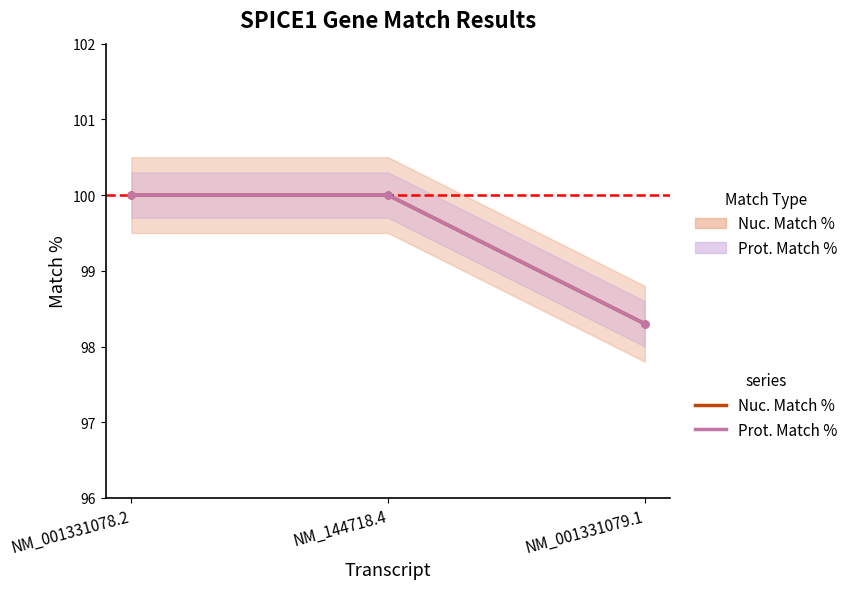

Which series has the largest range (max minus min)?

Nuc. Match %